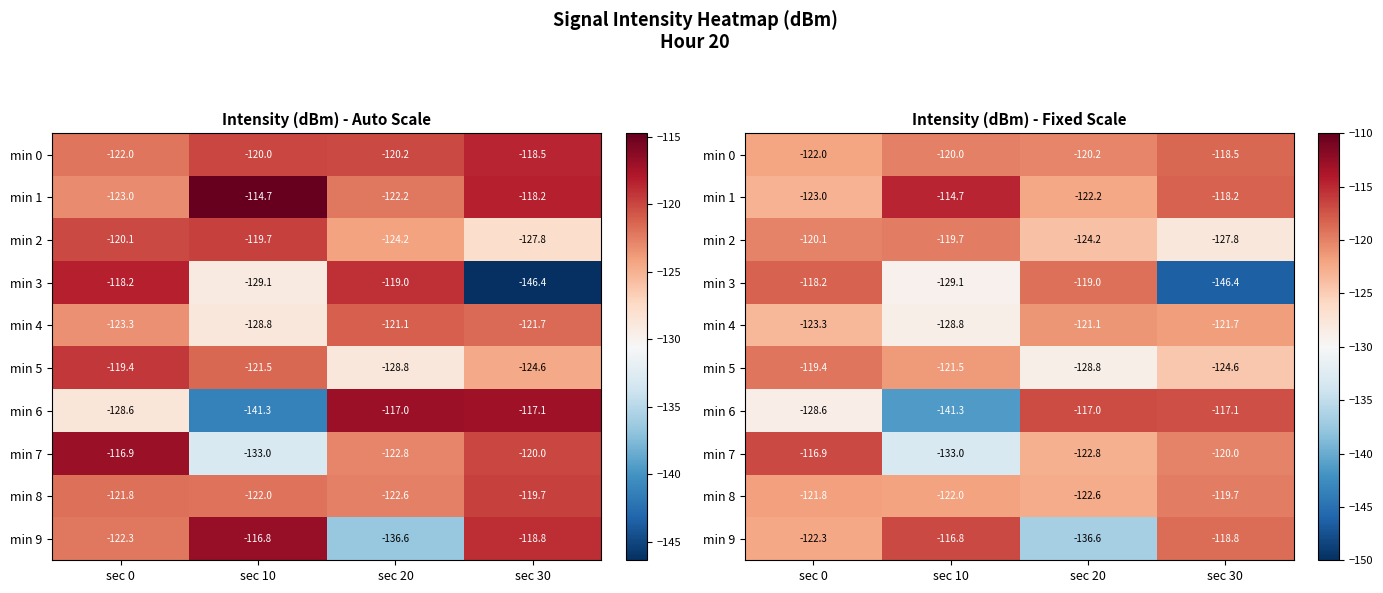

What is the difference between the maximum and second lowest values in the min 4 series?

2.1